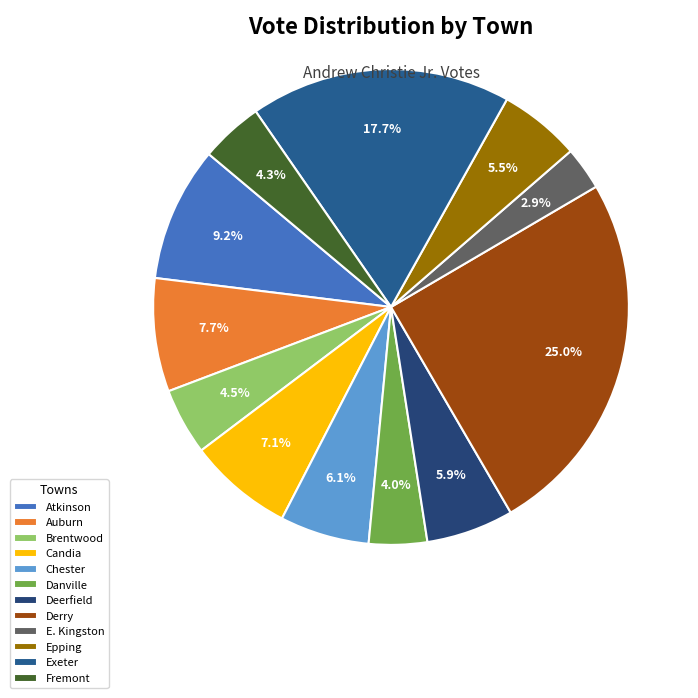

Approximately how many times larger is the value at Exeter compared to Atkinson?

1.9